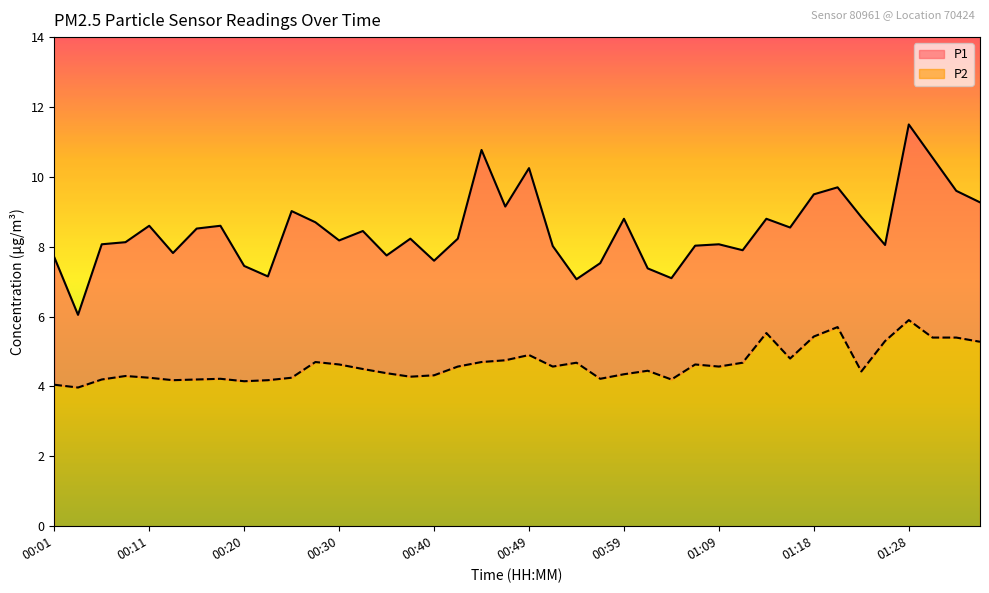

The P1 series shows 8.1 at 01:09. True or false?

True